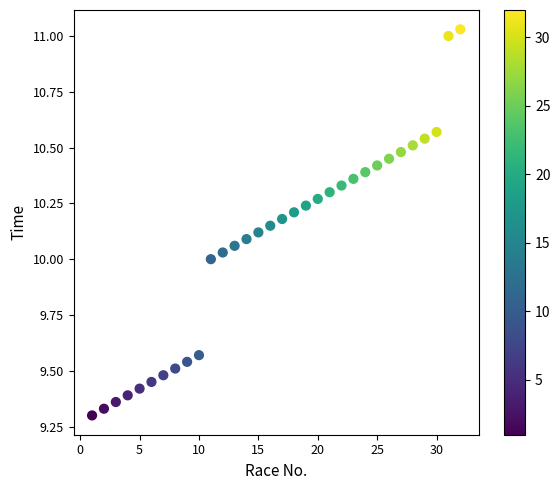

What is the range of X values (max minus min)?

31.0